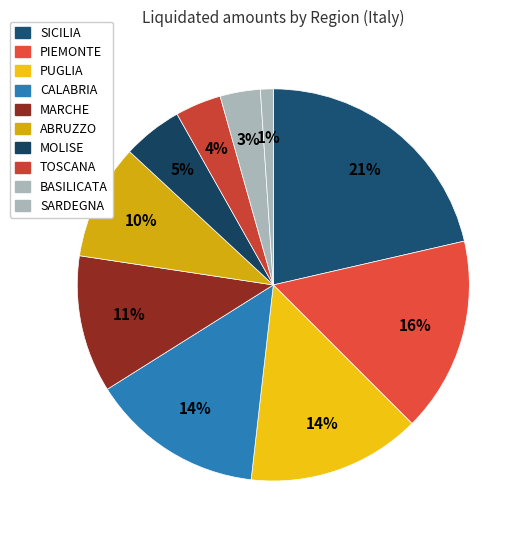

To the nearest percent, what is the average slice percentage?

10%